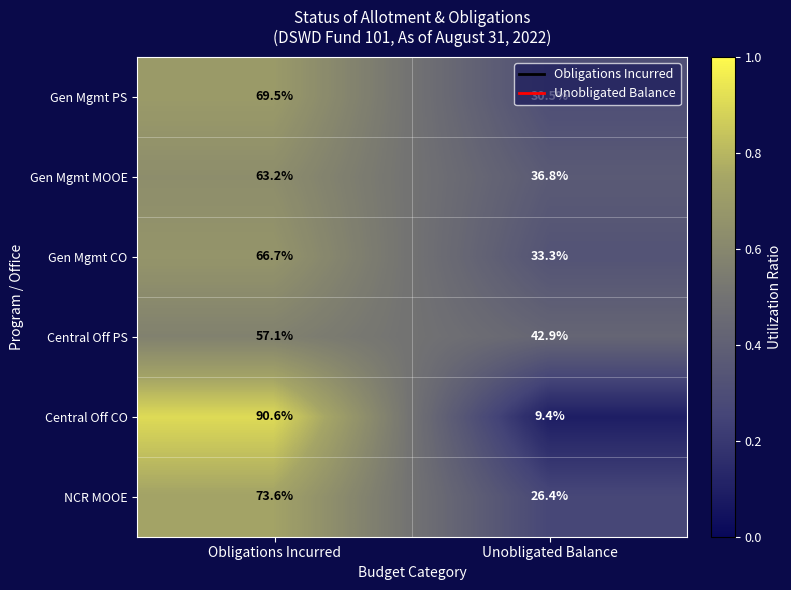

Which series has the largest range (max minus min)?

Central Off CO